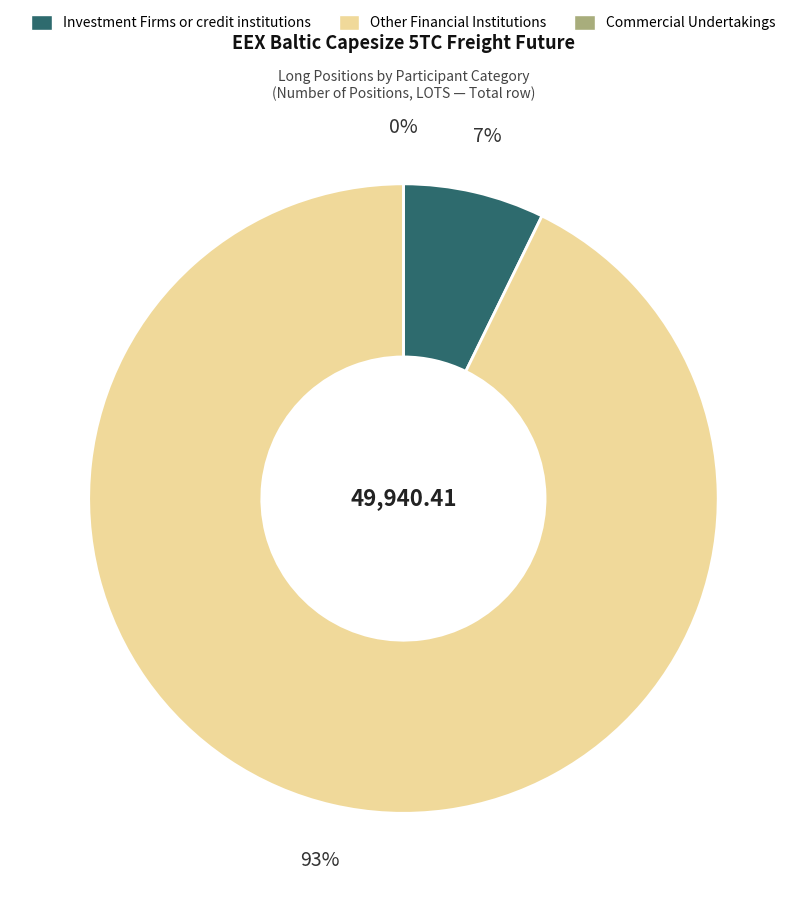

To the nearest percent, what is the average slice percentage?

33%